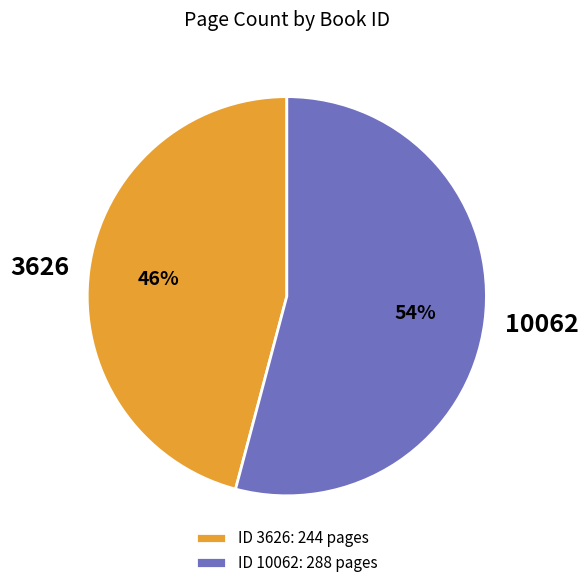

What percentage is the 10062 slice, to the nearest percent?

54%